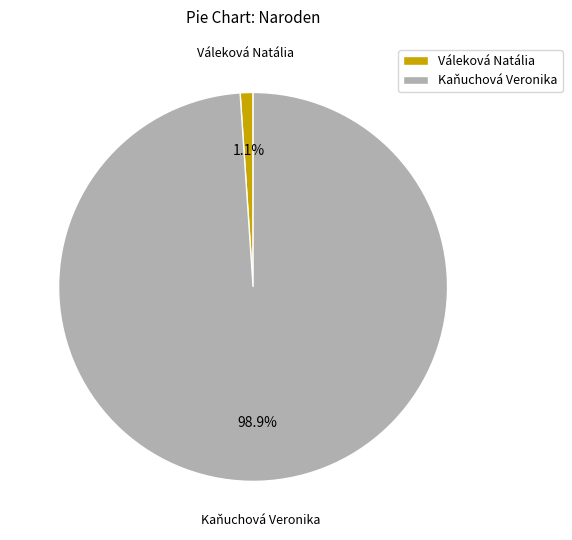

True or false: Kaňuchová Veronika accounts for 90% of the total.

False